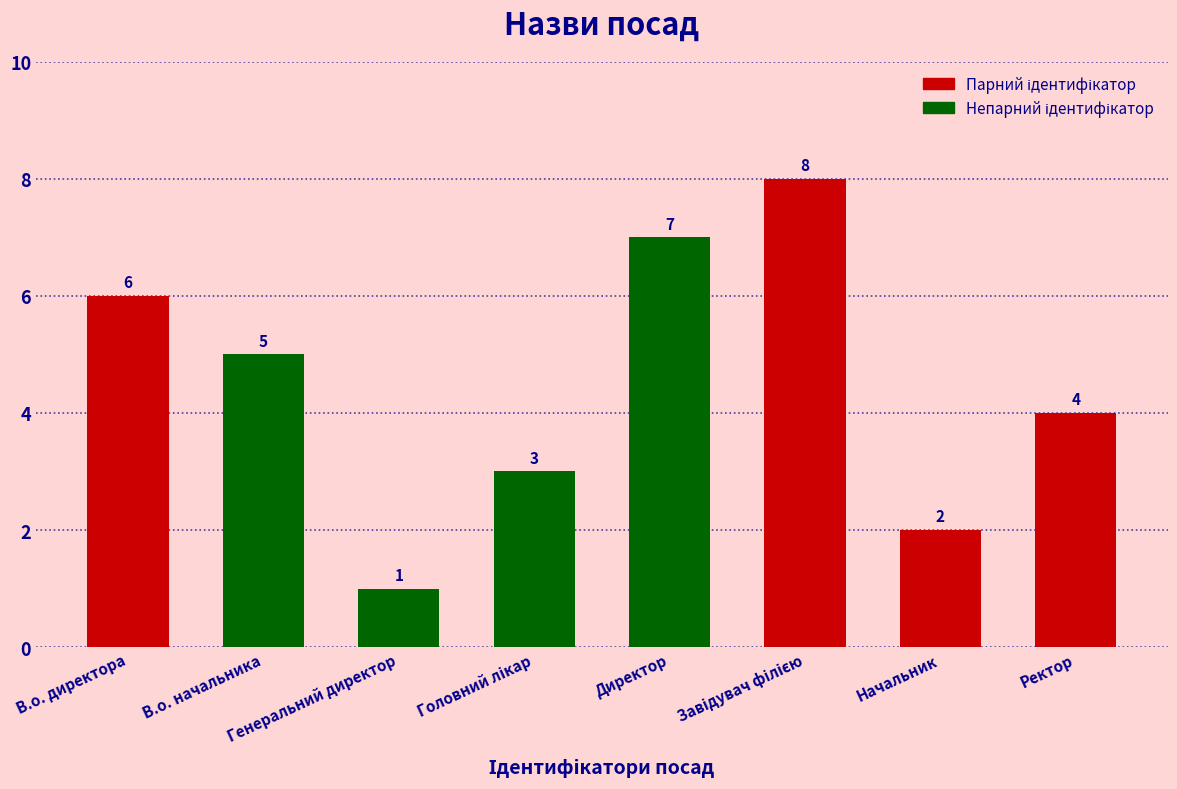

Count the values in the range 3 to 7.

5